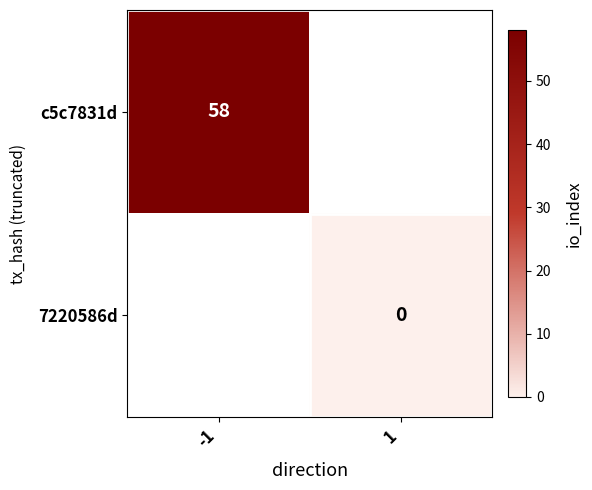

The value of c5c7831d at -1 is 82. True or false?

False